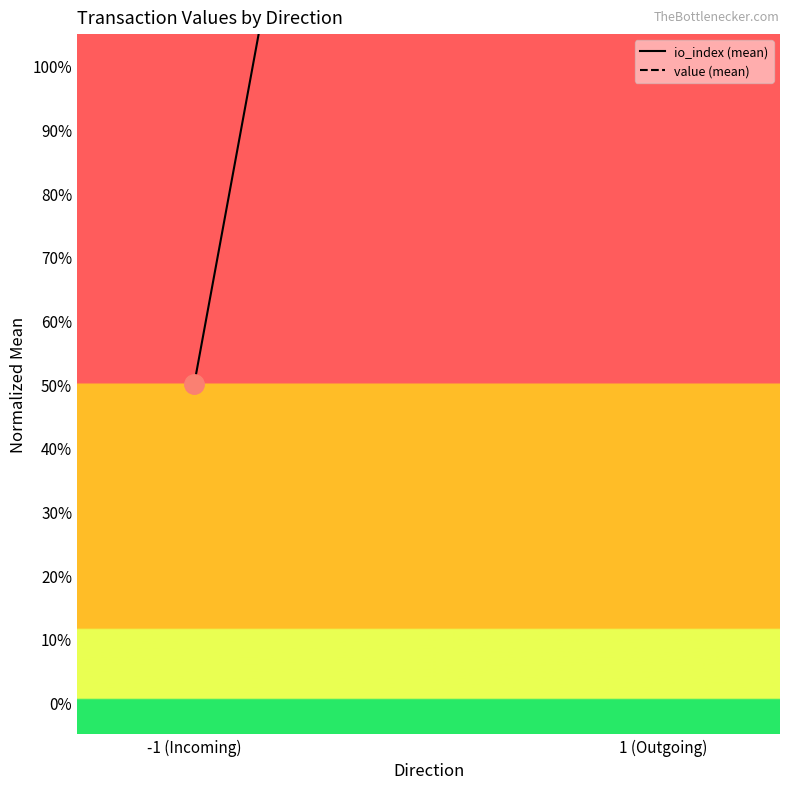

Reading left to right, what are all the values shown in this chart?

io_index (mean): 0.5	4.5
value (mean): 3.5	3.5